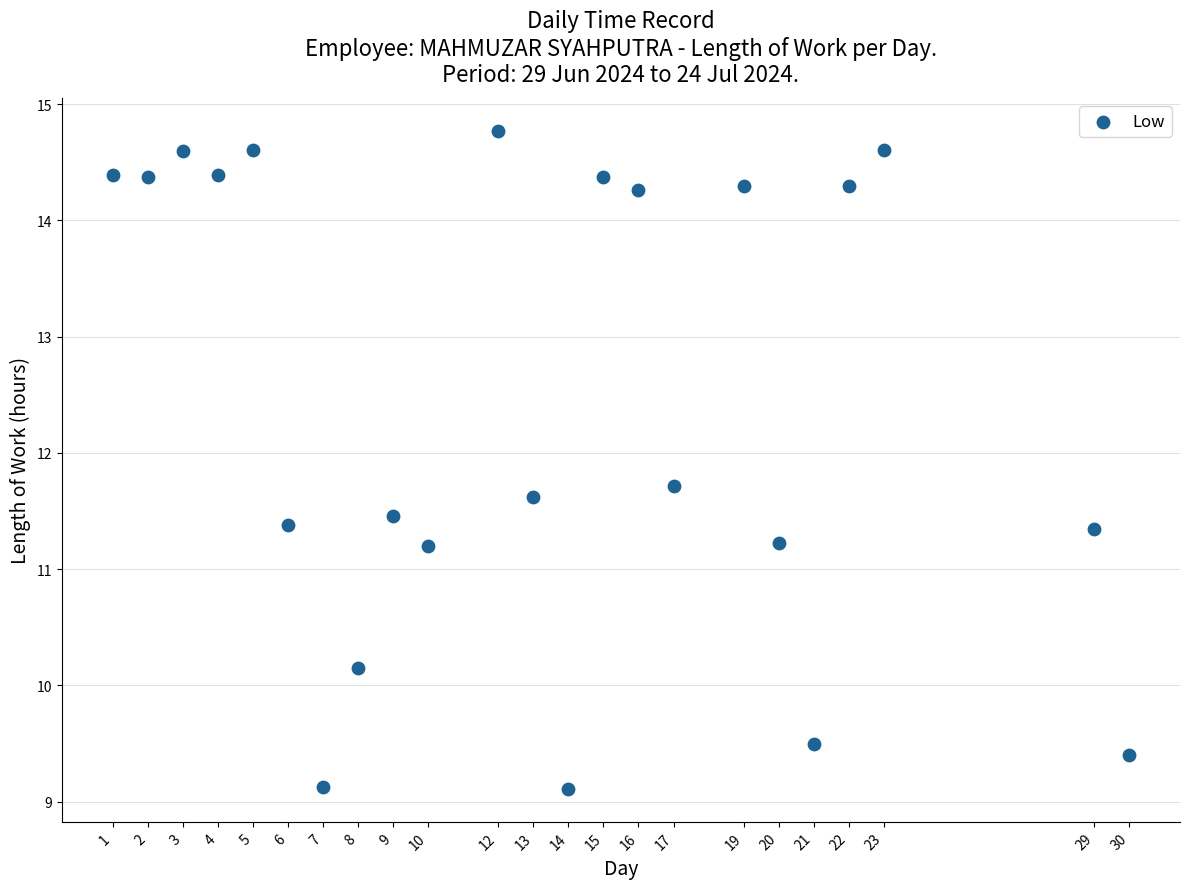

What is the range of X values (max minus min)?

29.0